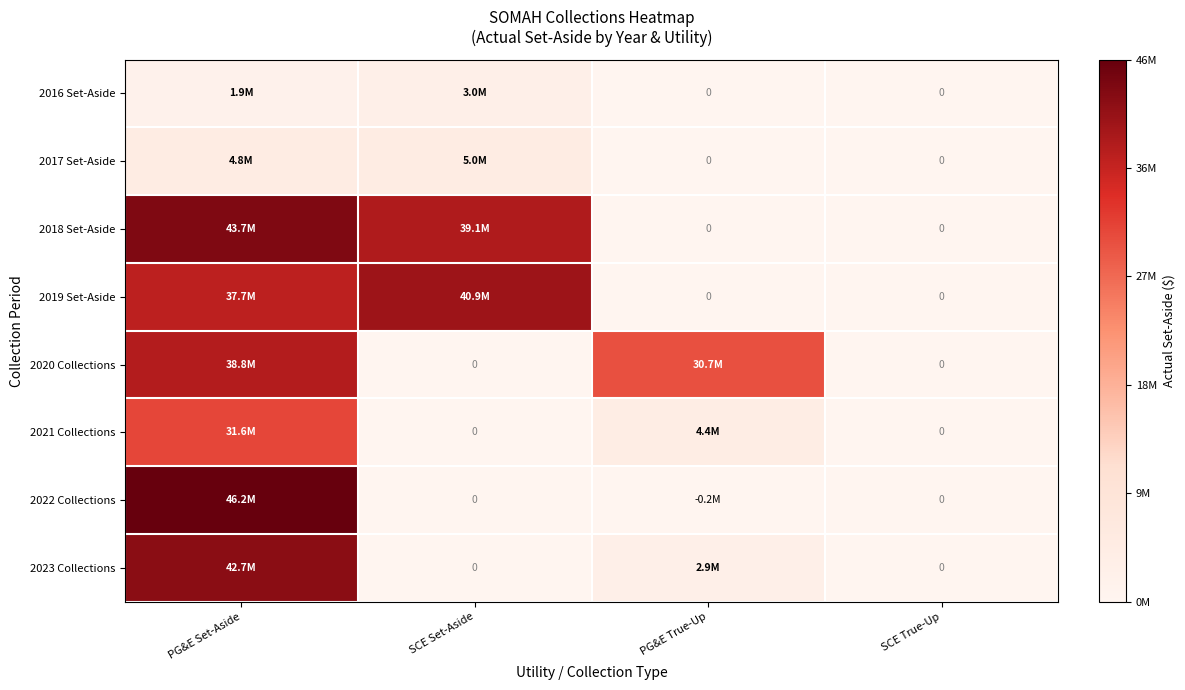

Which category has the highest value in the 2016 Set-Aside series?

SCE Set-Aside